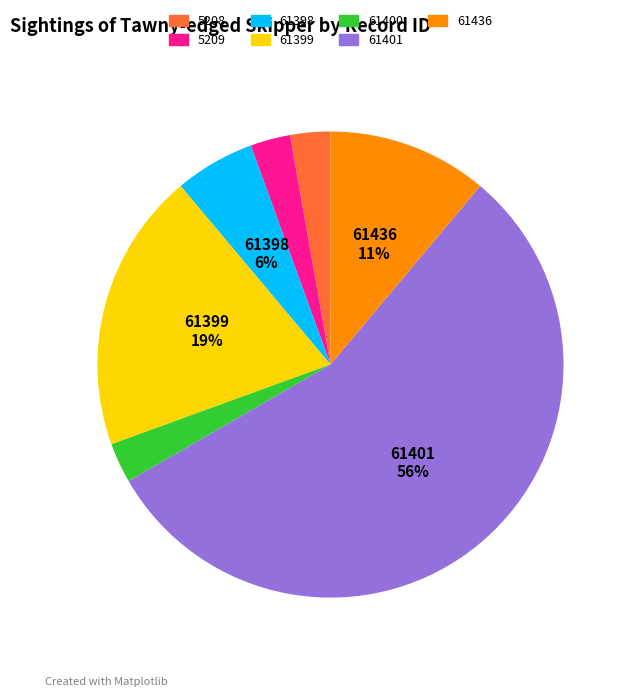

Is 61398 the majority of the pie?

No